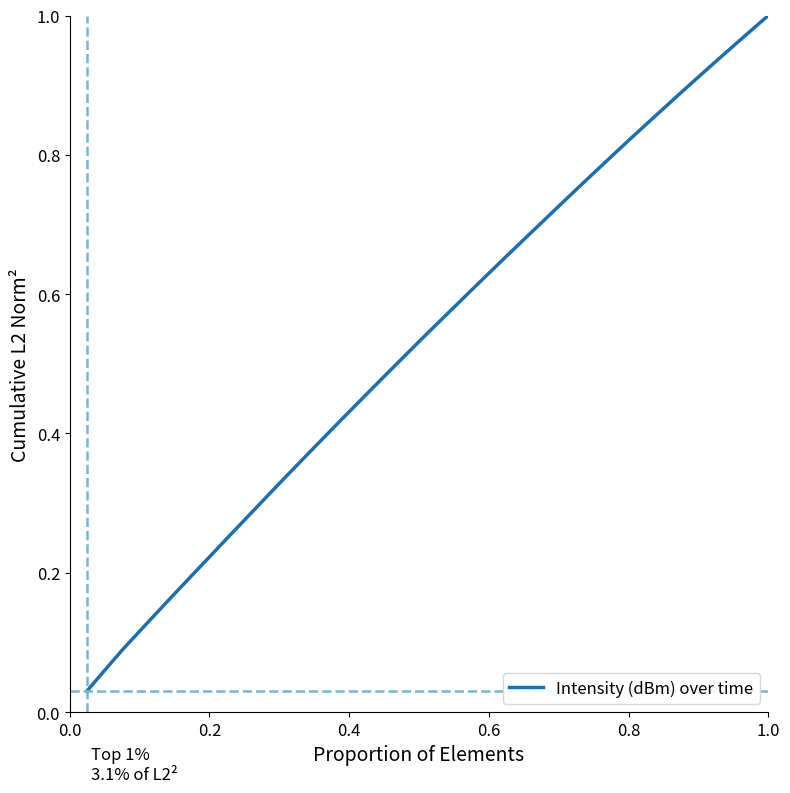

How many lines are shown in the chart?

1